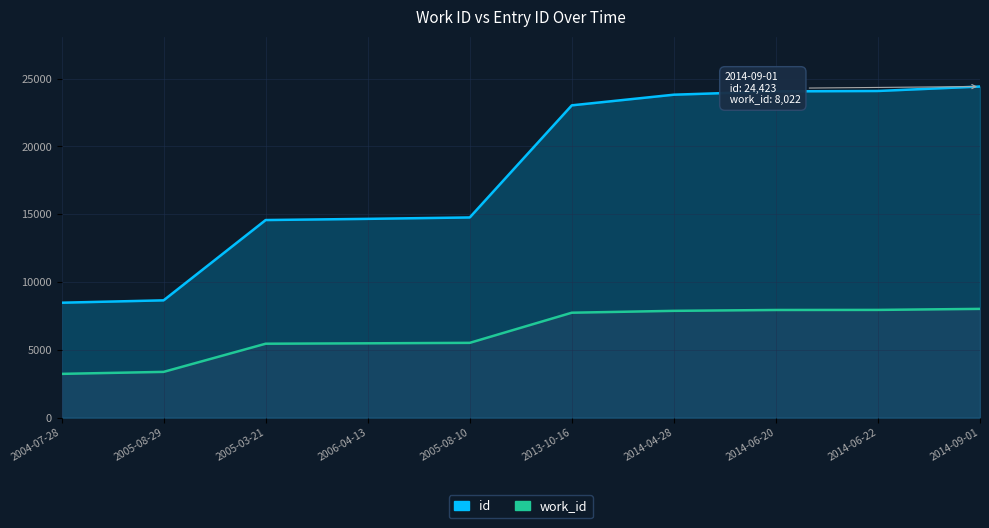

True or false: work_id has more than 0 interior local peaks.

False